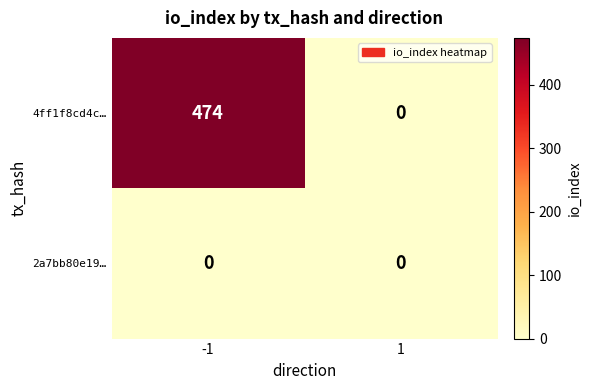

What is the approximate value of 4ff1f8cd4c… at -1, to the nearest 5?

475